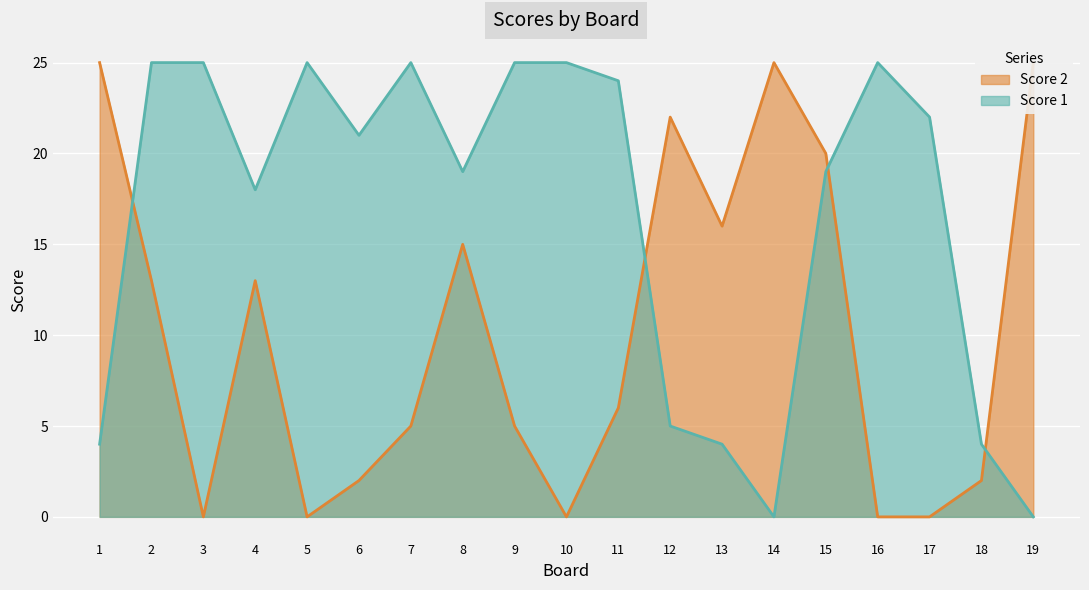

At which label does Score 1 reach its peak?

2